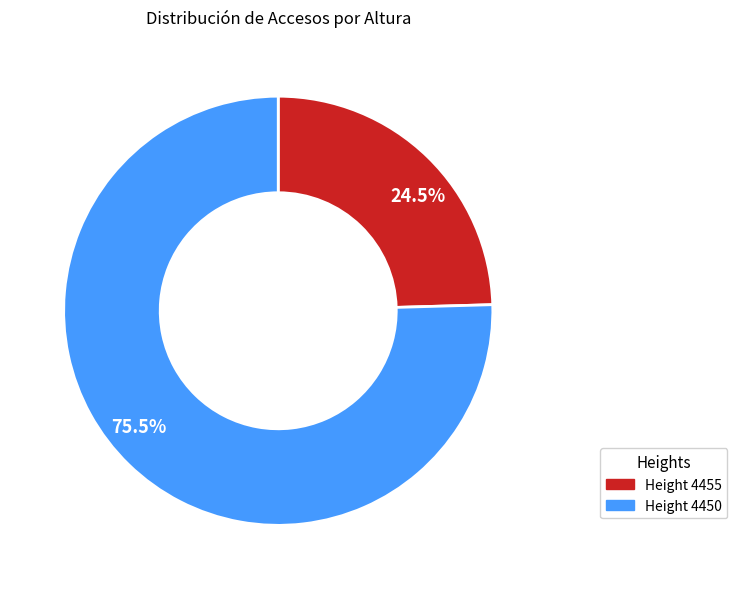

Is there any slice that represents more than half of the pie?

Yes